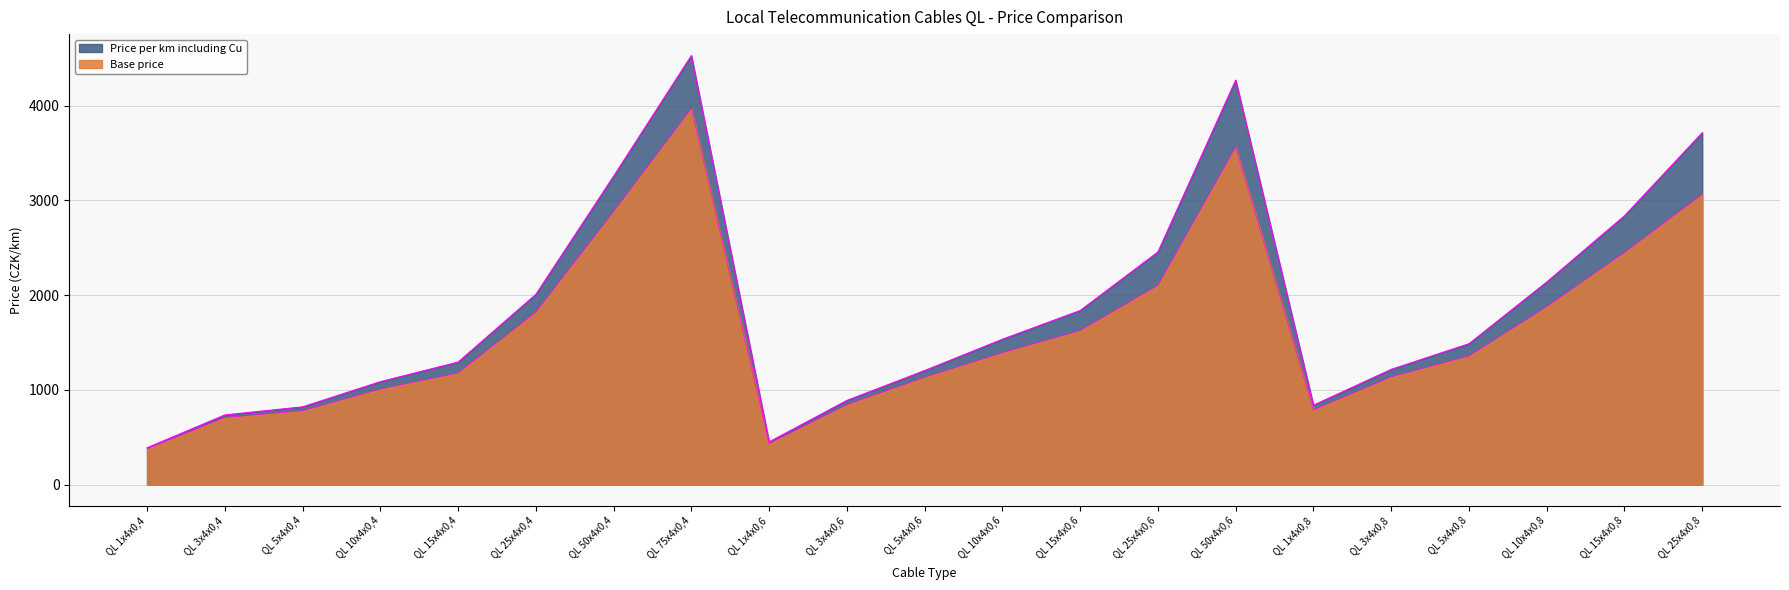

Which category has the lowest value in the Price per km including Cu series?

QL 1x4x0,4